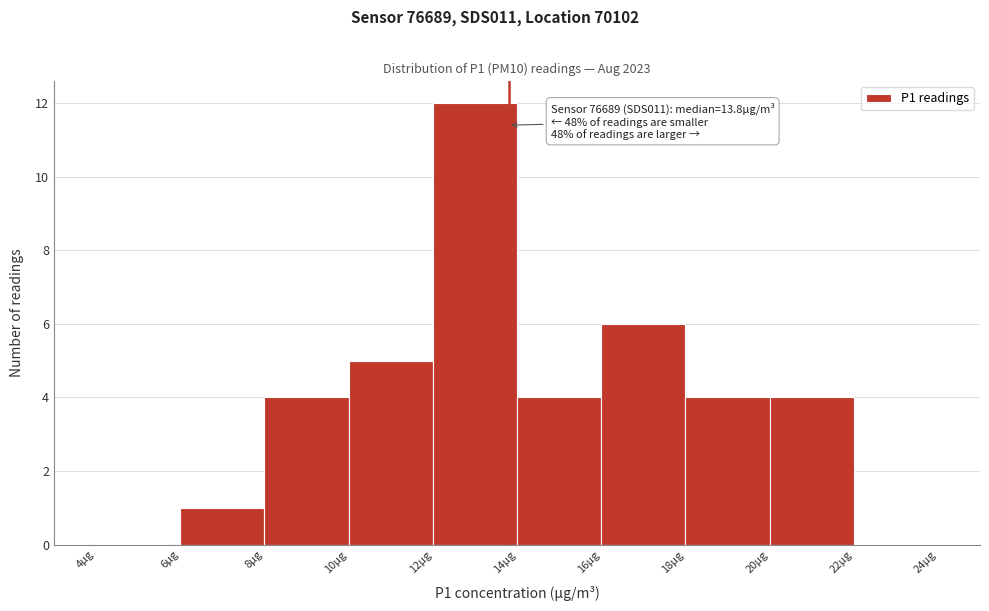

Which range on the x-axis has the tallest bar?

12 to 14